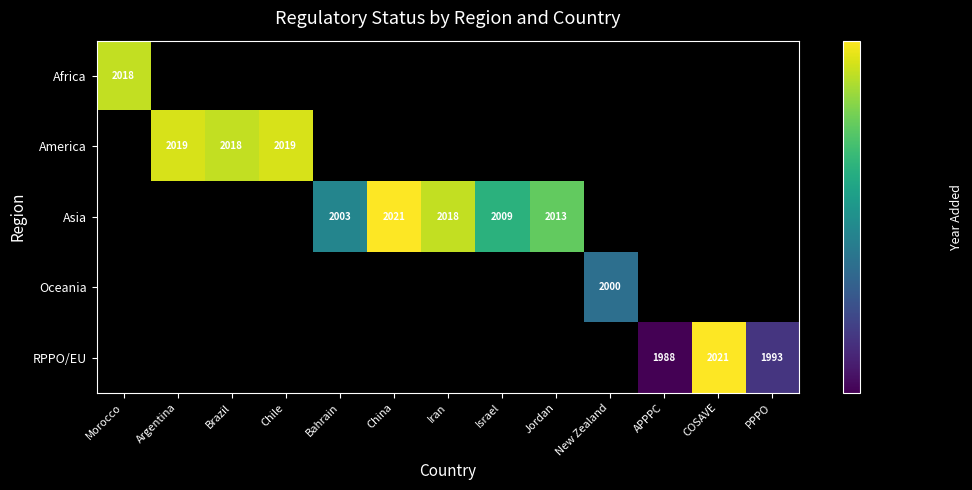

The Asia series shows 2003 at Bahrain. True or false?

True